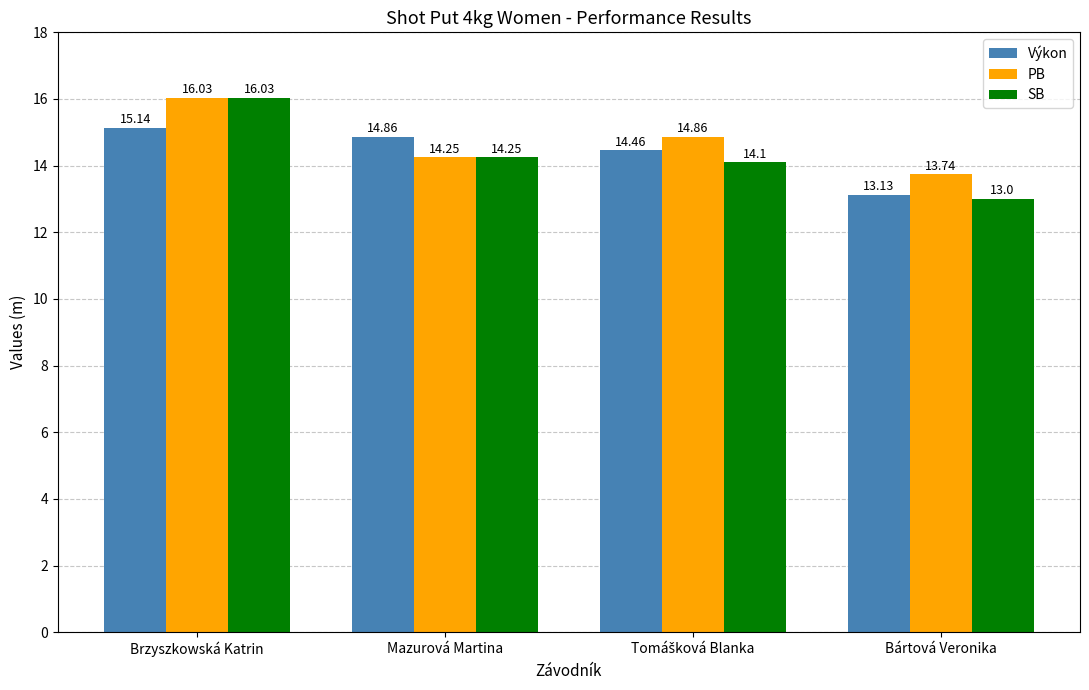

What are all the series names shown in the legend?

Výkon, PB, SB